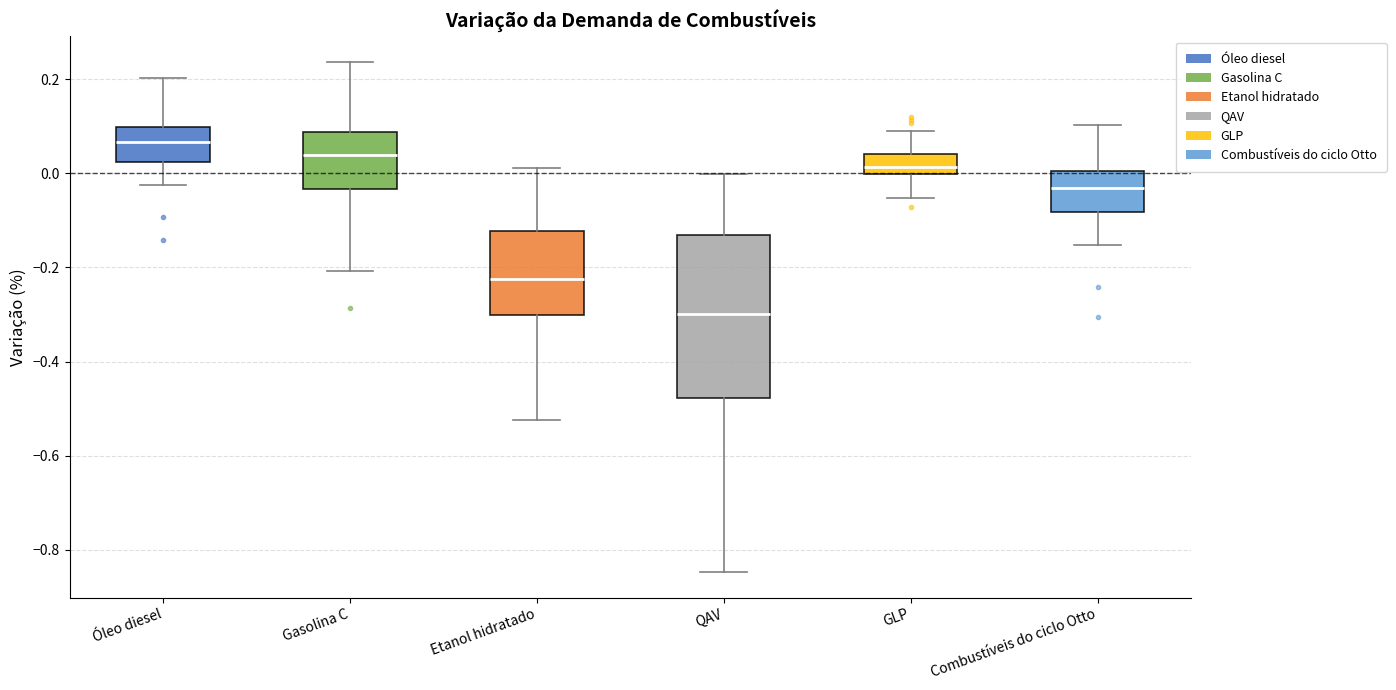

Where does the lower whisker of the box for QAV end on the y-axis? The values are not printed on the chart, so give them approximately, as read against the axis.

-0.84